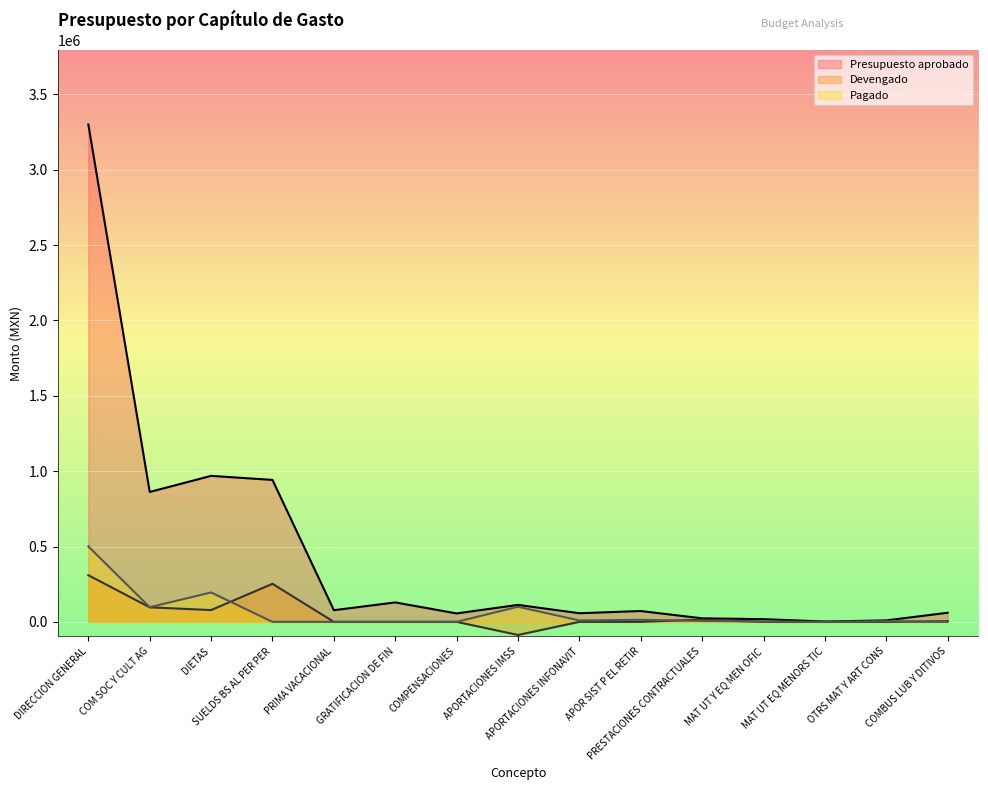

How many values in Pagado are above zero?

9